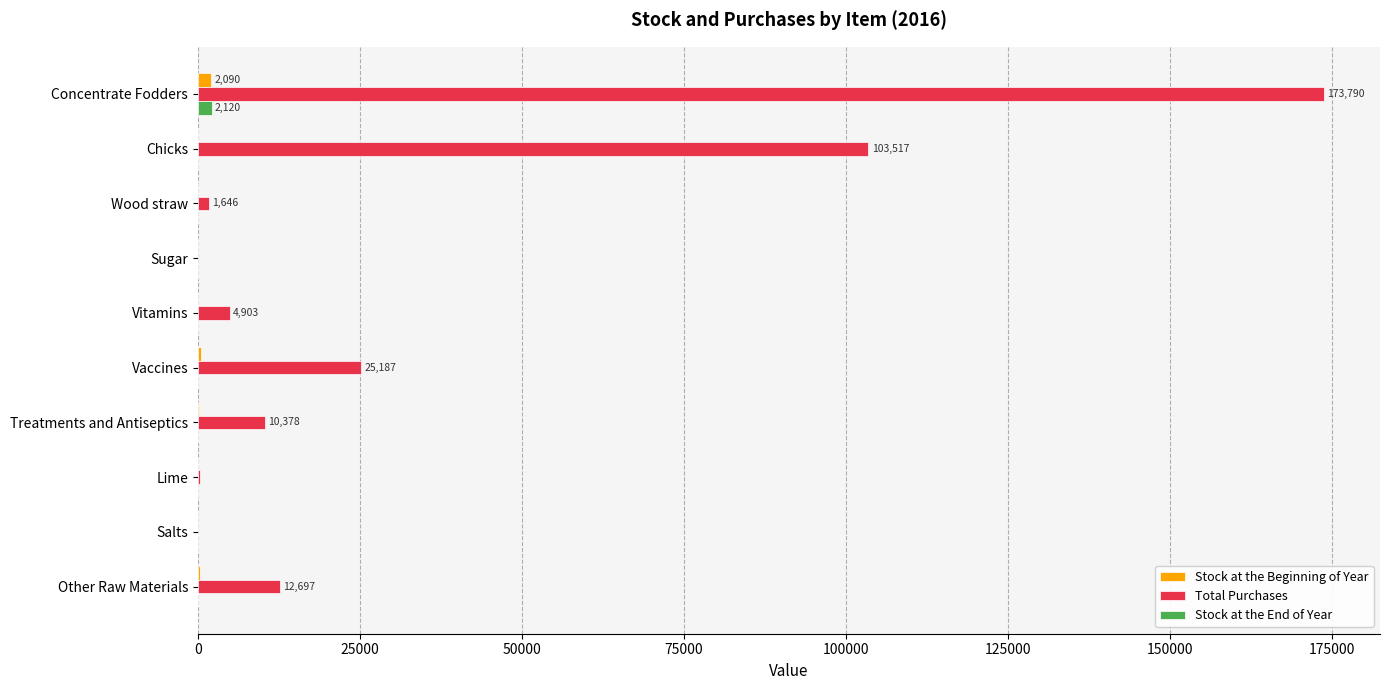

True or false: Stock at the End of Year has a value of 0.0 at Sugar.

True